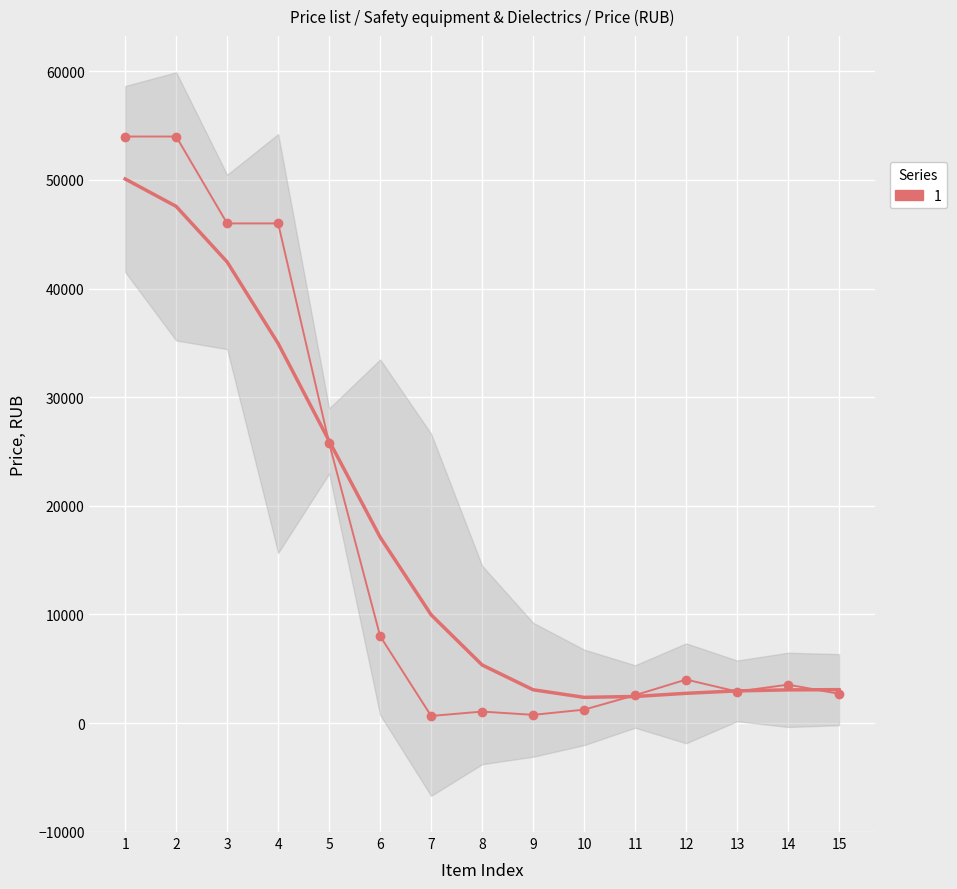

At which category does the data reach its first local valley?

7